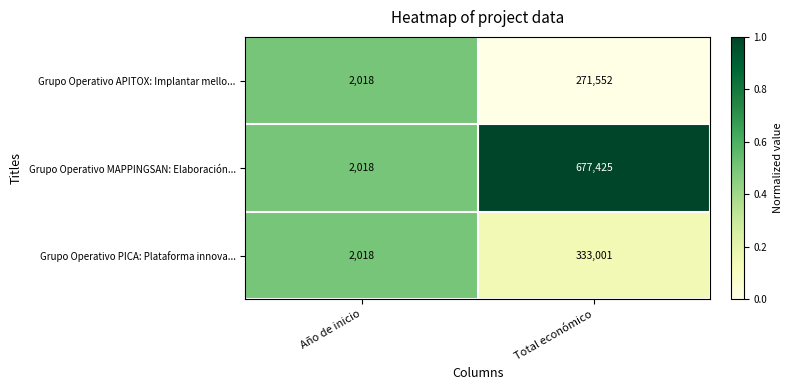

True or false: Grupo Operativo PICA: Plataforma innova... has a value of 2018 at Año de inicio.

True